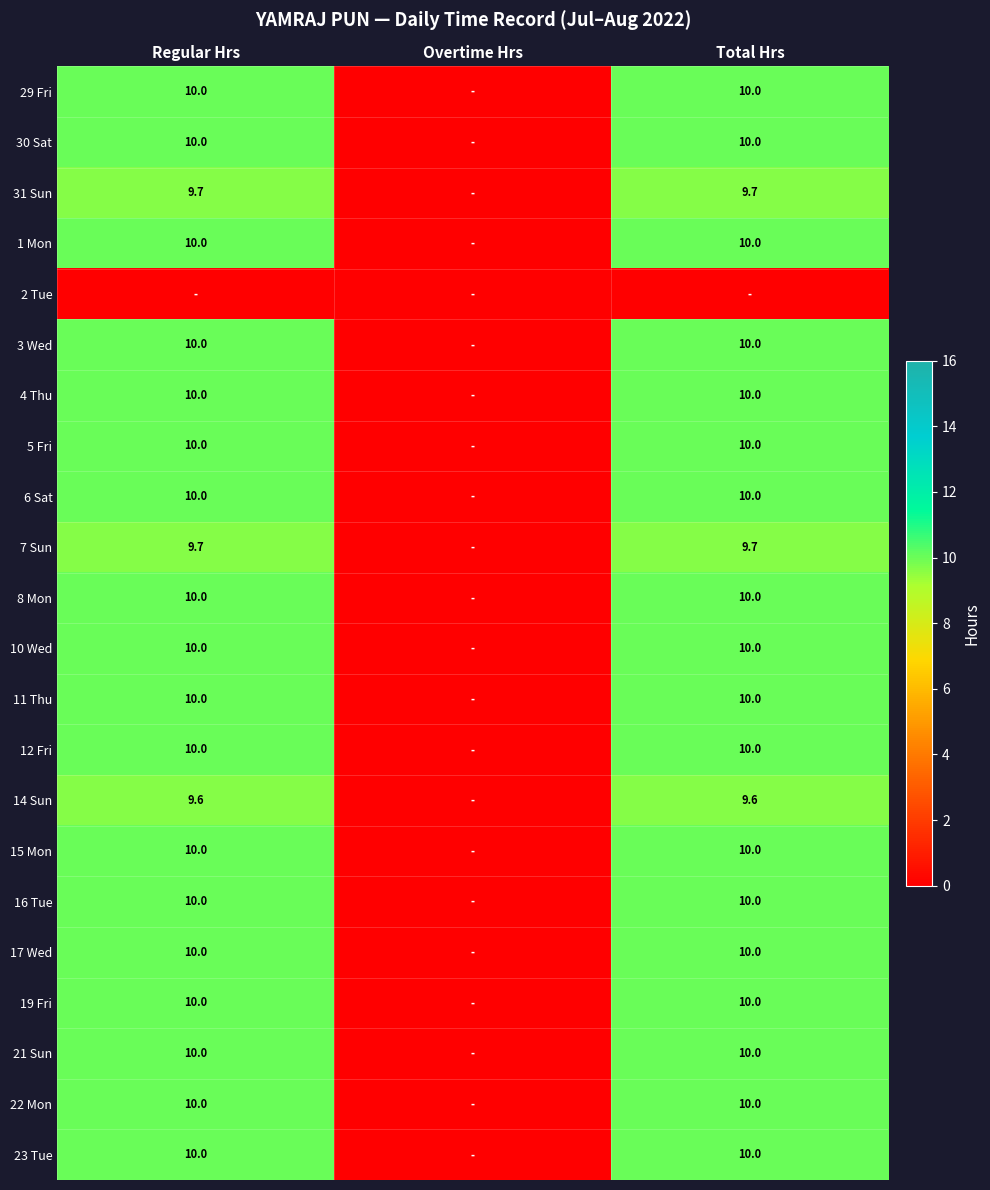

The value of 15 Mon at Total Hrs is 10.0. True or false?

True